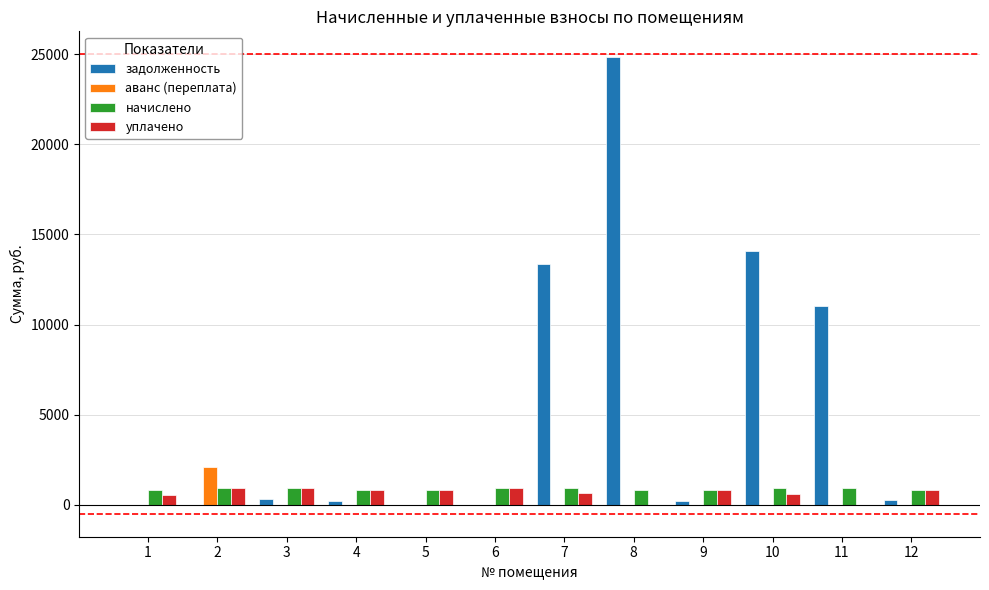

What is the maximum value shown in the chart?

24867.6